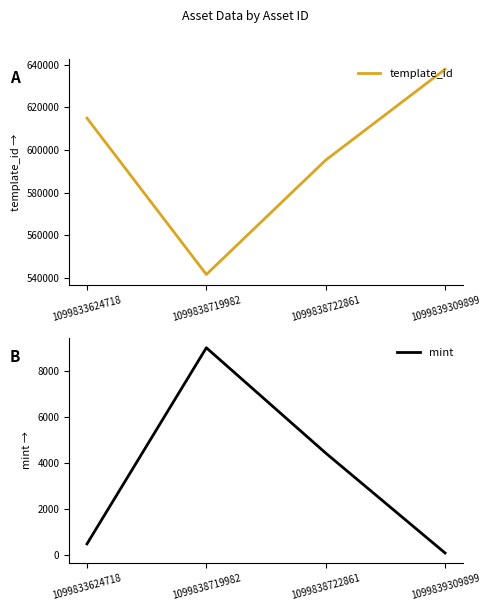

What is the value of the mint point at the 1st from the left?

486